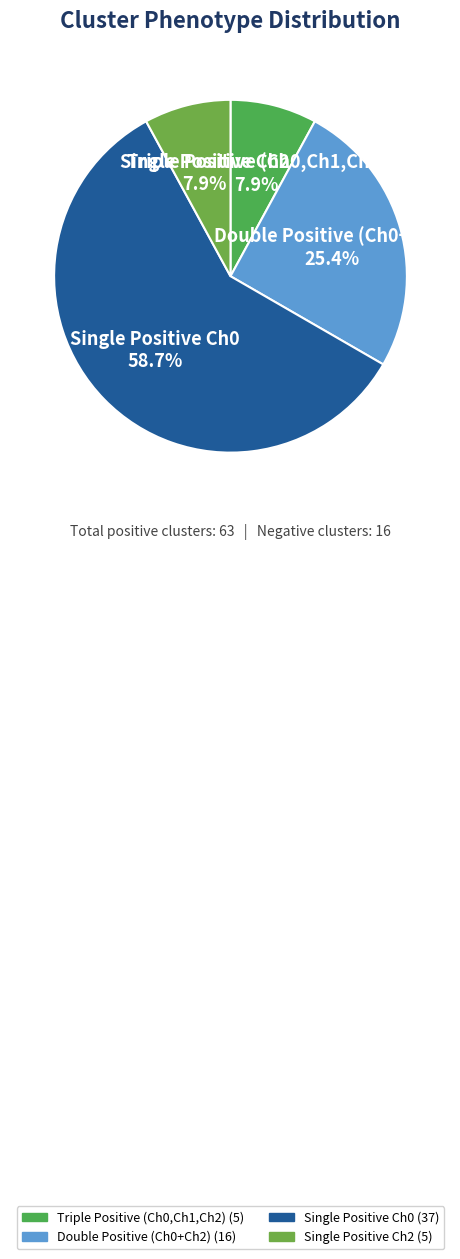

Is there a majority slice in this chart?

Yes